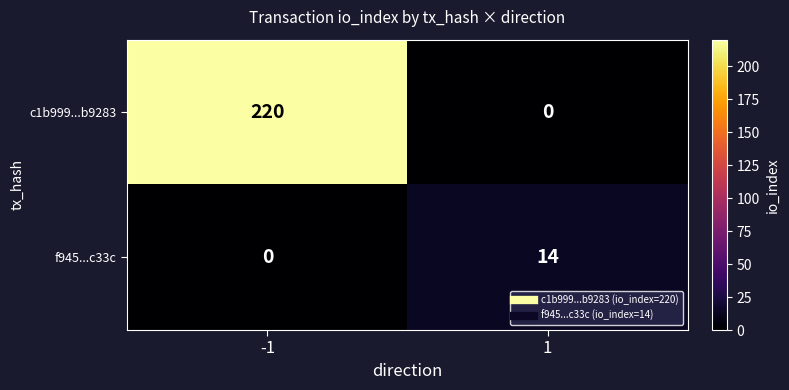

What is the spread (max minus min) of values at 1?

14